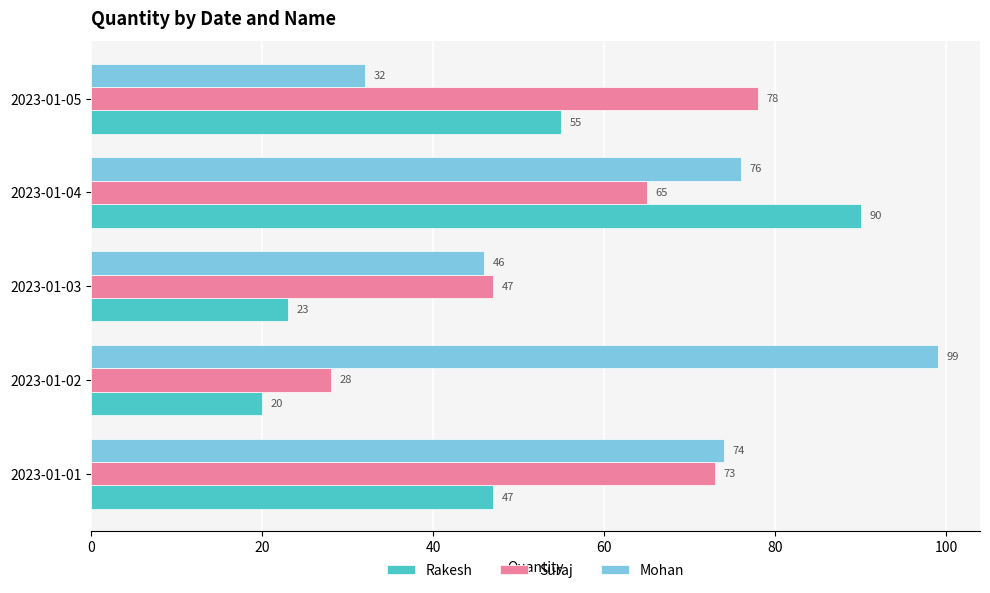

What is the average value of the Rakesh series?

47